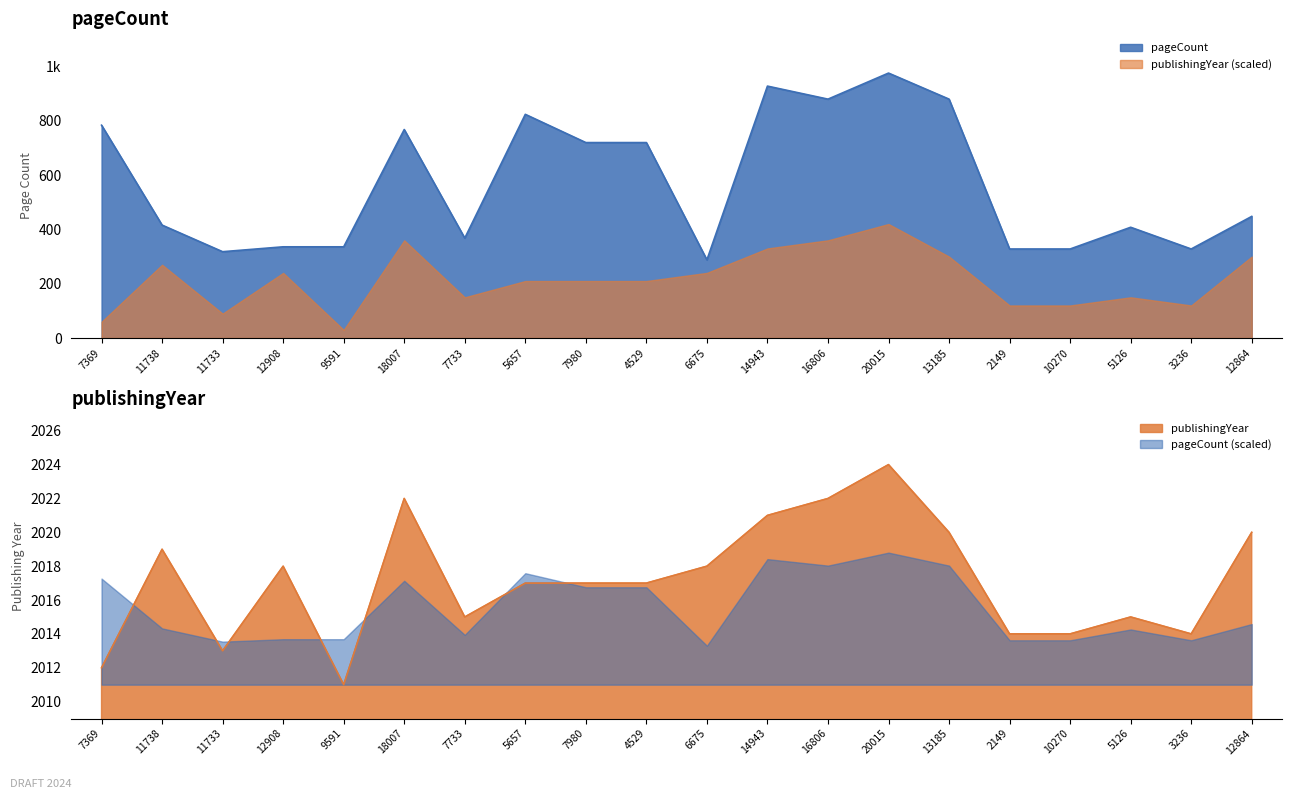

Rank the series at 6675 from lowest to highest value.

pageCount, publishingYear